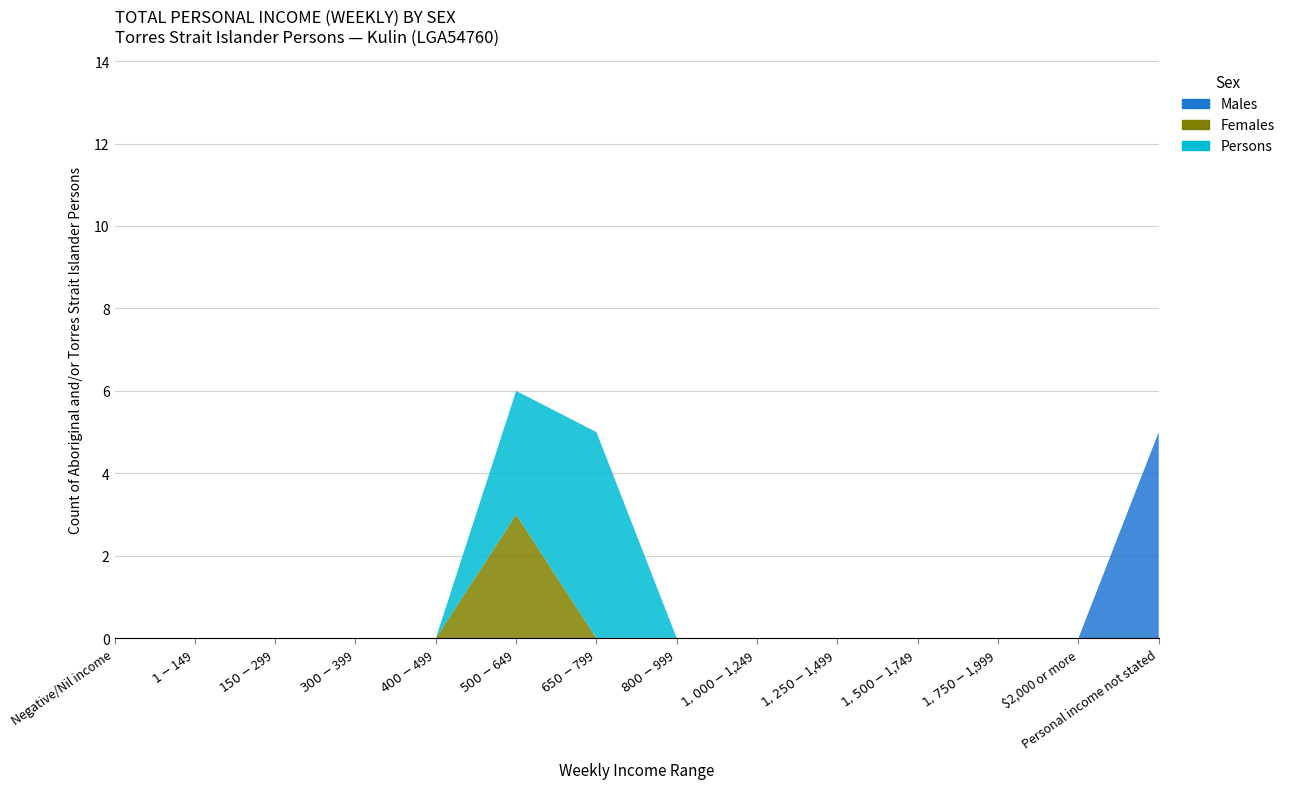

Reading left to right, transcribe all the data shown in this chart.

Males: 0	0	0	0	0	0	0	0	0	0	0	0	0	5
Females: 0	0	0	0	0	3	0	0	0	0	0	0	0	0
Persons: 0	0	0	0	0	3	5	0	0	0	0	0	0	0